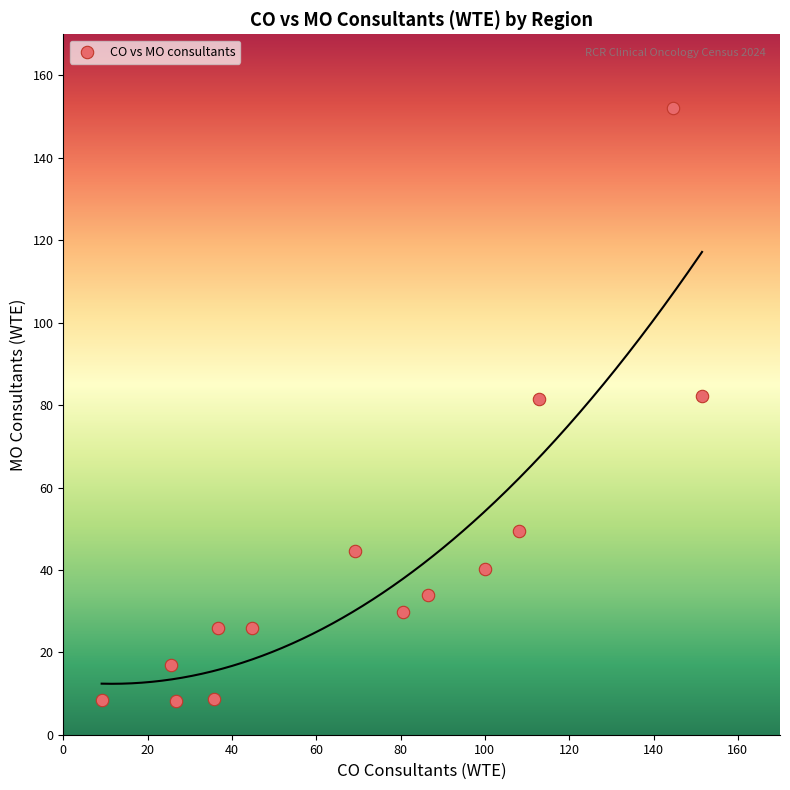

What is the range of X values (max minus min)?

142.4